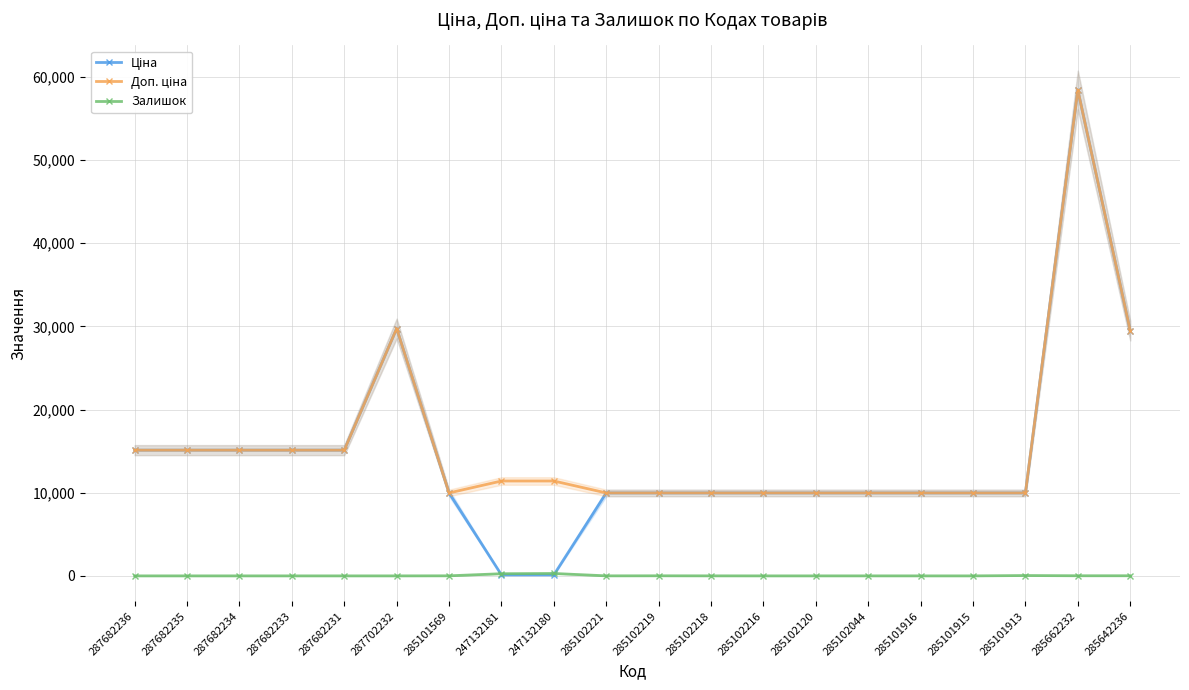

True or false: Ціна has a value of 2782.2 at 285102219.

False